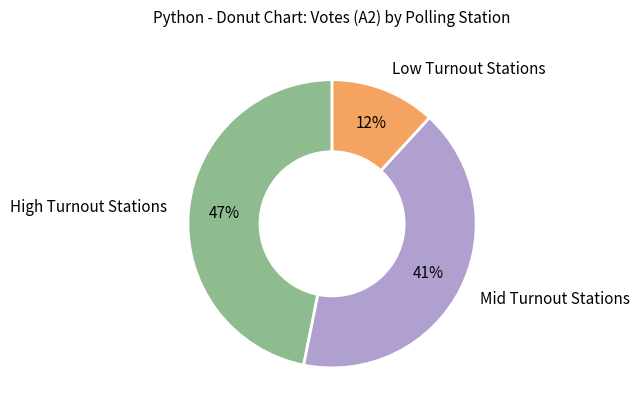

To the nearest percent, what is the average slice percentage?

33%